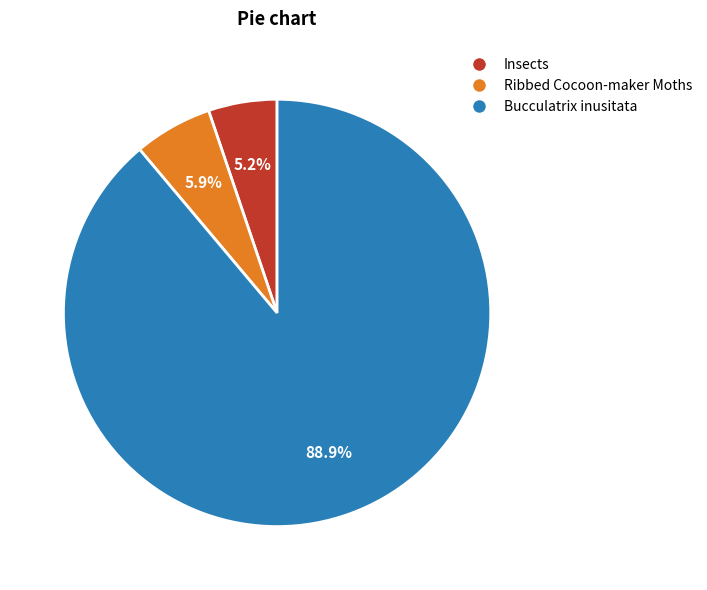

How many slices are in this pie chart?

3